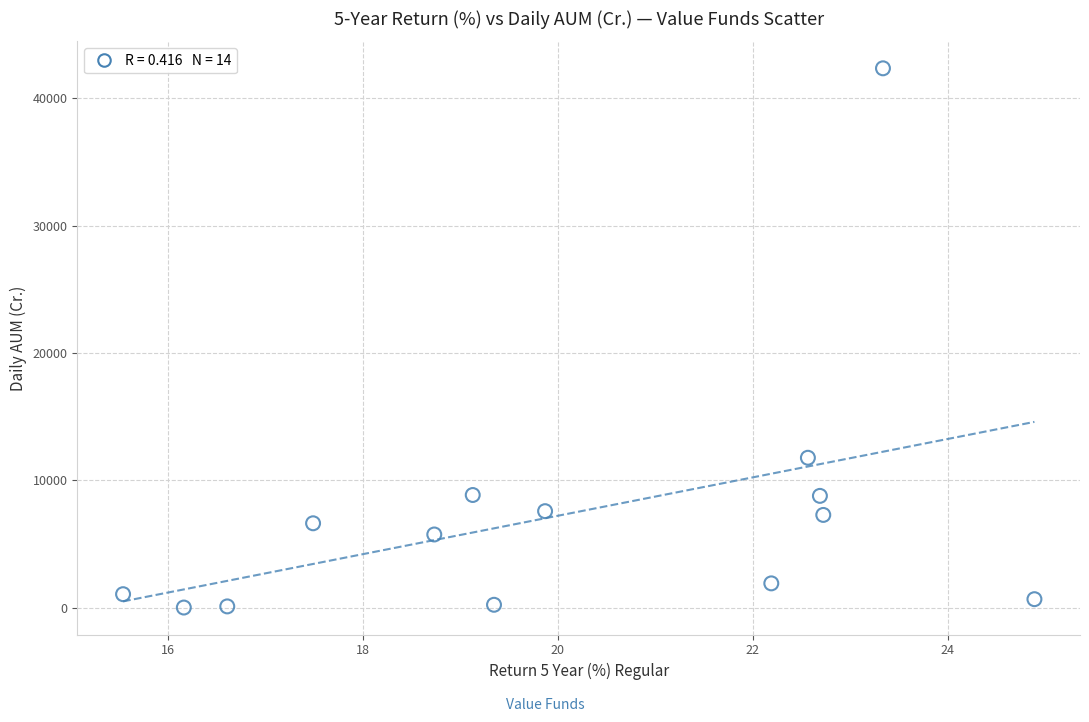

What is the range of Y values (max minus min)?

42337.5